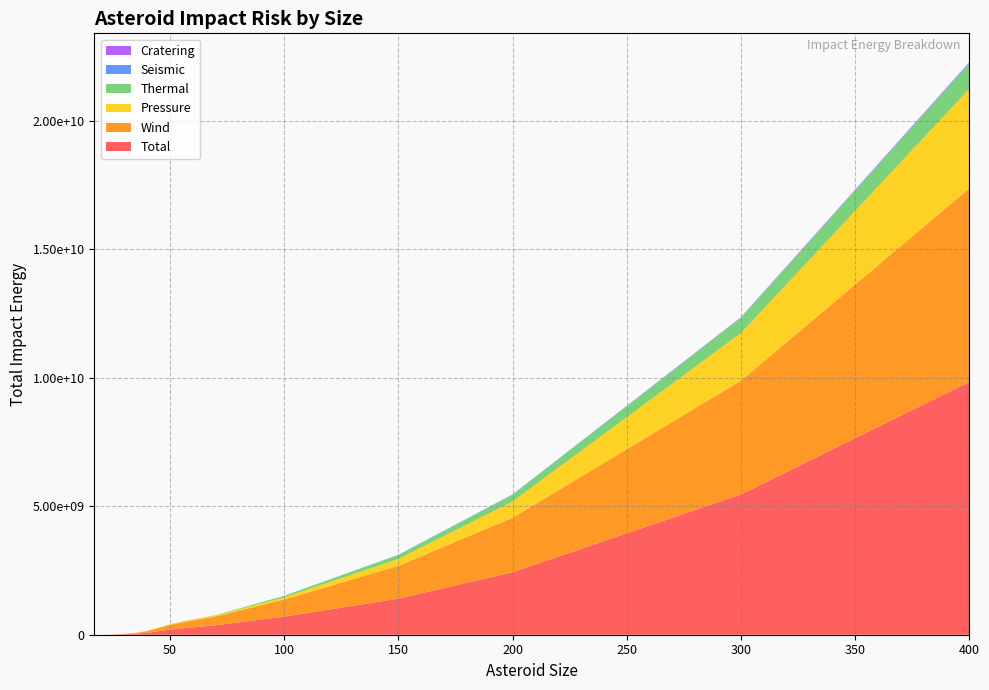

Reading right to left, transcribe all the data shown in this chart.

Total: 400=9843709952.0	300=5462002176.0	200=2433215232.0	150=1402165632.0	100=705124032.0	70=365004128.0	60=286101568.0	58=270858240.0	57=263337520.0	56=255160944.0	55=245473856.0	50=195566928.0	40=73894240.0	35=36305628.0	30=16876236.0	25=4026820.8	24=2516585.0	23=1491248.9	22=782292.4	21=357600.2	20=174131.8	19=86987.1	18=23553.6	17=0.0
Wind: 400=7538958336.0	300=4430442496.0	200=2118852864.0	150=1279597440.0	100=664971200.0	70=341223648.0	60=266747072.0	58=252249040.0	57=245160160.0	56=237501728.0	55=228201600.0	50=180575536.0	40=64206864.0	35=30038932.0	30=14081853.0	25=3339790.0	24=2107672.0	23=1252915.2	22=678057.2	21=299453.8	20=145444.1	19=75403.7	18=22032.6	17=0.0
Pressure: 400=3873342976.0	300=1853127040.0	200=634196736.0	150=262712496.0	100=82783304.0	70=39414716.0	60=32182108.0	58=30702390.0	57=29922446.0	56=28955260.0	55=28165430.0	50=23990264.0	40=12582462.0	35=6714868.0	30=2829053.0	25=691159.2	24=411222.9	23=239605.1	22=104793.1	21=58440.8	20=28824.1	19=11634.1	18=1527.3	17=0.0
Thermal: 400=983785088.0	300=585080960.0	200=264283616.0	150=160207728.0	100=59309476.0	70=14658630.0	60=8386934.0	58=7427038.5	57=7099359.5	56=6712756.5	55=6342289.0	50=3227455.5	40=657.2	35=0.0	30=0.0	25=0.0	24=0.0	23=0.0	22=0.0	21=0.0	20=0.0	19=0.0	18=0.0	17=0.0
Seismic: 400=29015958.0	300=14172916.0	200=4627664.5	150=1859825.4	100=469026.4	70=91275.6	60=13758.6	58=6289.3	57=1839.8	56=168.7	55=0.0	50=0.0	40=0.0	35=0.0	30=0.0	25=0.0	24=0.0	23=0.0	22=0.0	21=0.0	20=0.0	19=0.0	18=0.0	17=0.0
Cratering: 400=27047128.0	300=16349386.0	200=6179982.5	150=3256606.5	100=1075903.1	70=208000.8	60=31457.8	58=14978.0	57=4995.8	56=727.0	55=0.0	50=0.0	40=0.0	35=0.0	30=0.0	25=0.0	24=0.0	23=0.0	22=0.0	21=0.0	20=0.0	19=0.0	18=0.0	17=0.0